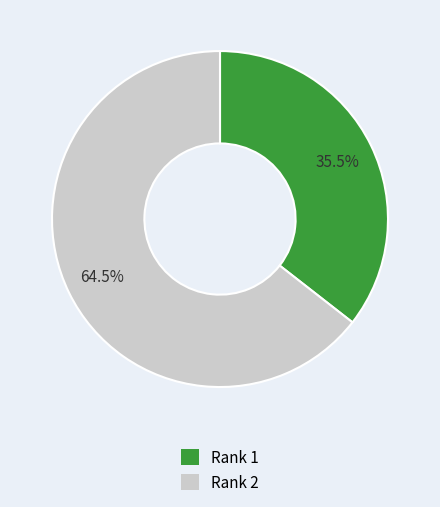

Approximately how many times larger is the value at Rank 2 compared to Rank 1?

1.8